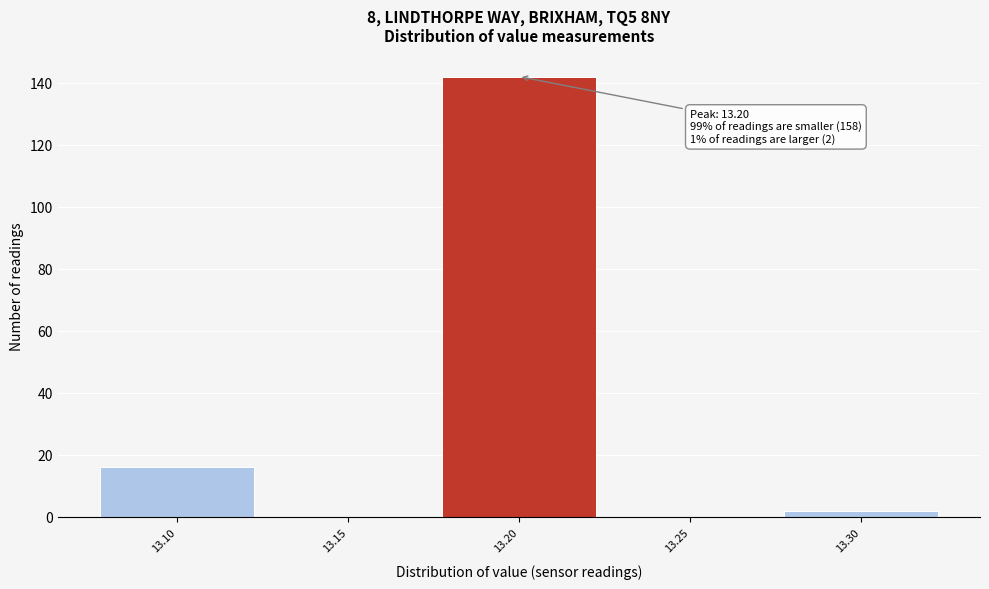

Over which range of the x-axis is the bar tallest?

13.175 to 13.225